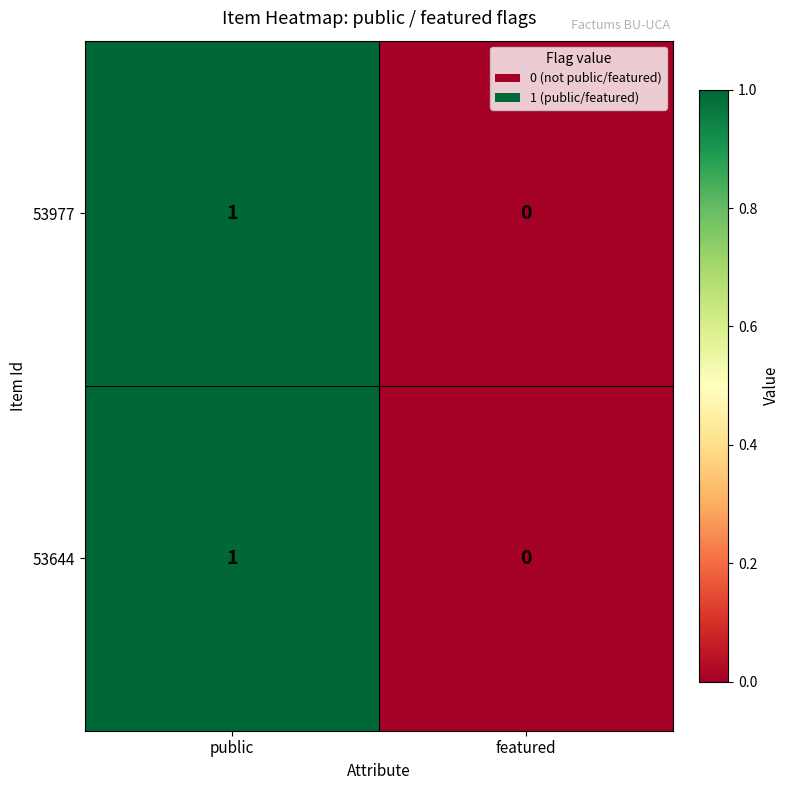

Count the number of data series in this chart.

2